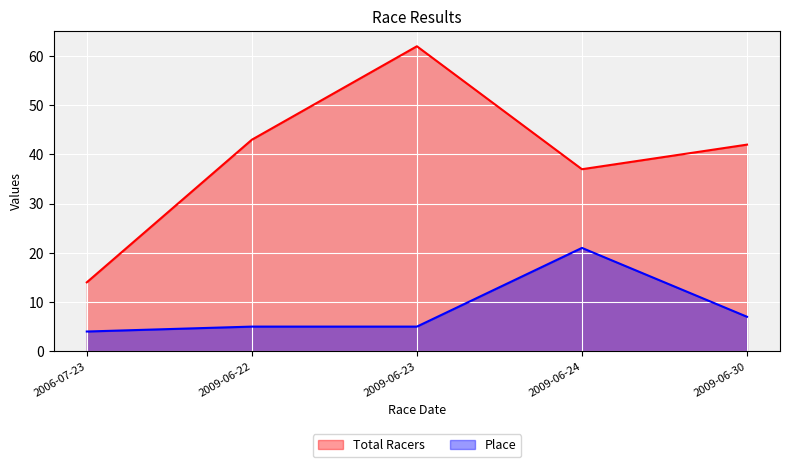

Is it true that Total Racers equals 42 at 2009-06-30?

True